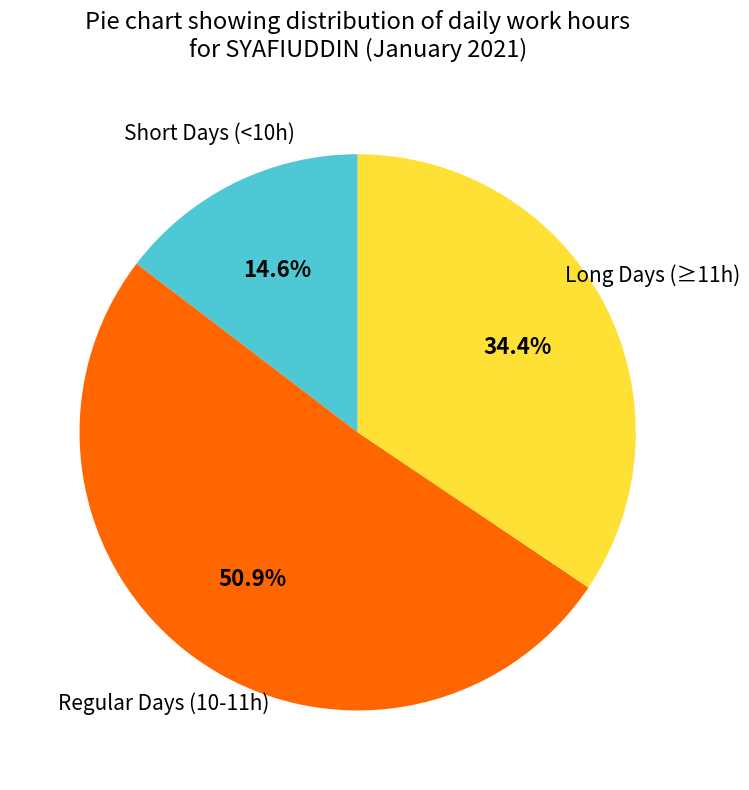

Is there any slice that represents more than half of the pie?

Yes